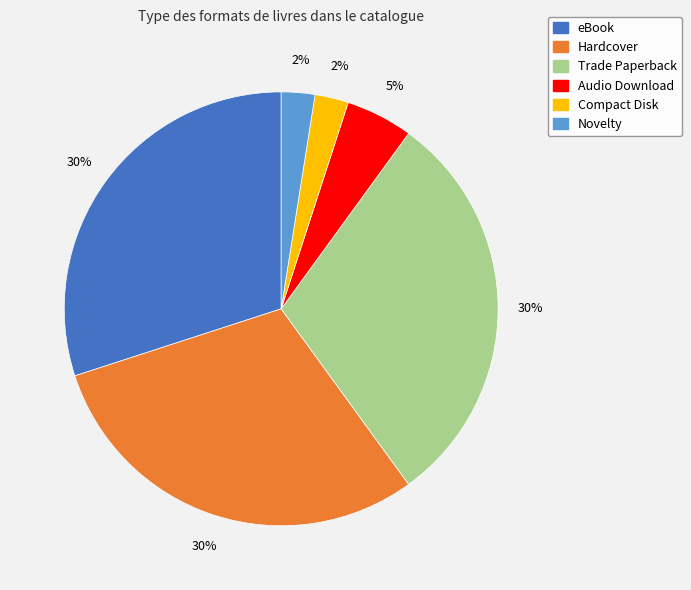

What percentage is the Audio Download slice, to the nearest percent?

5%